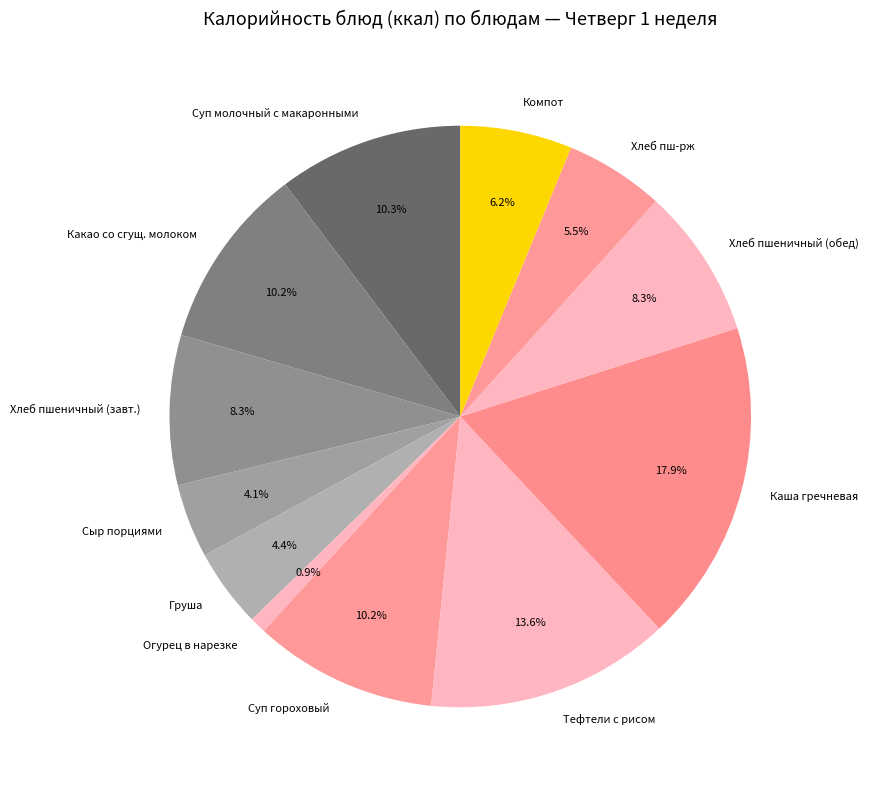

Does any single category account for the majority?

No